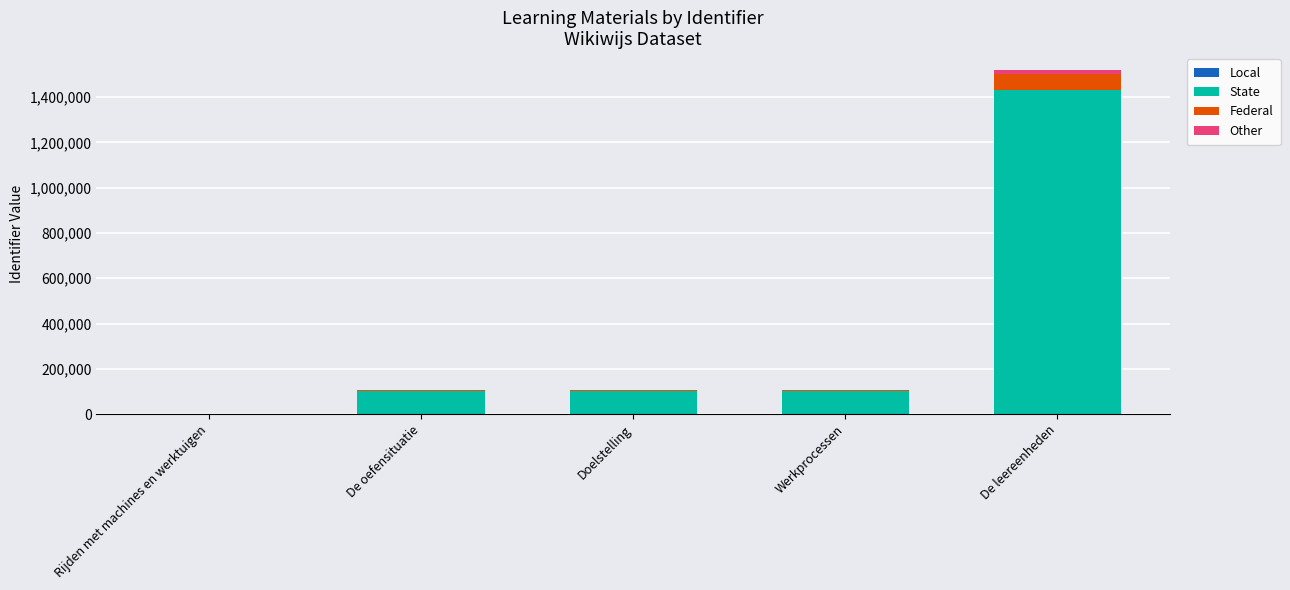

At which category is the sum across all series the highest?

De leereenheden